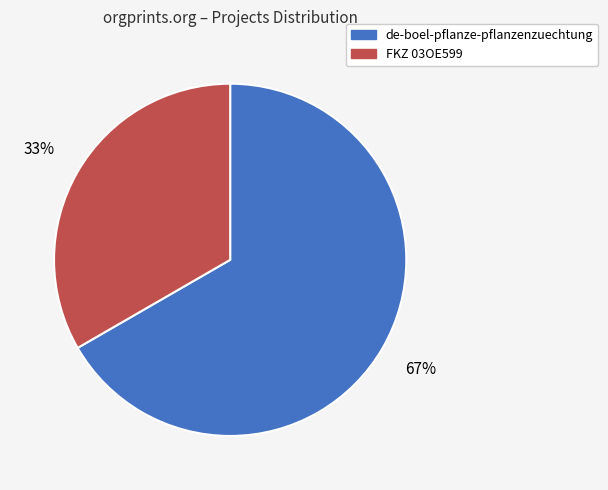

To the nearest percent, what portion does FKZ 03OE599 represent?

33%